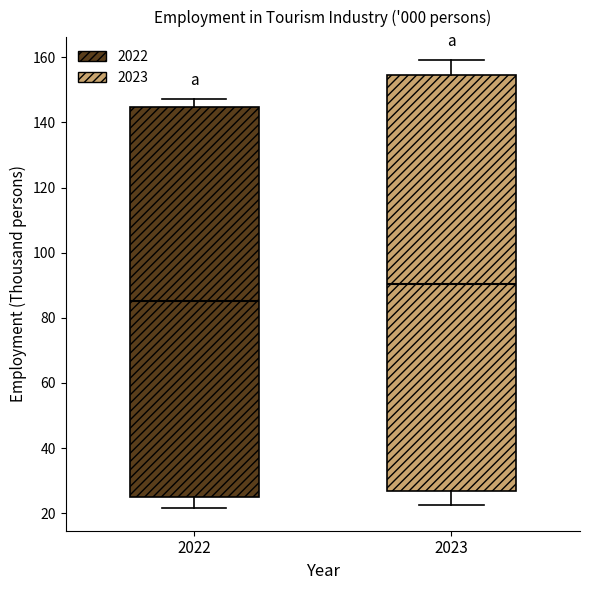

Comparing the boxes themselves (not the whiskers), which one is the tallest?

2023